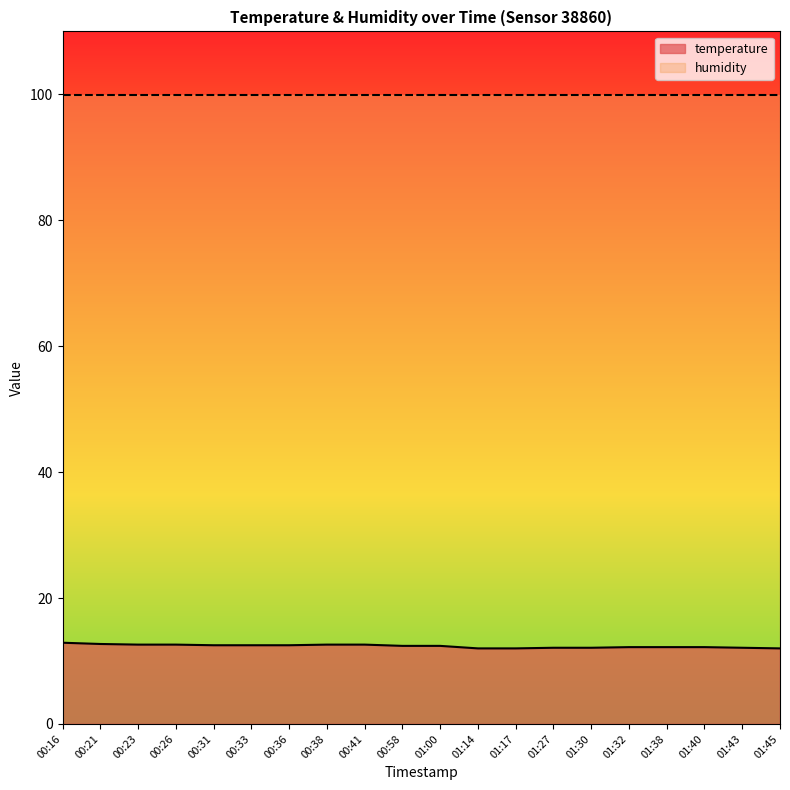

What is the minimum value shown in the chart?

12.0